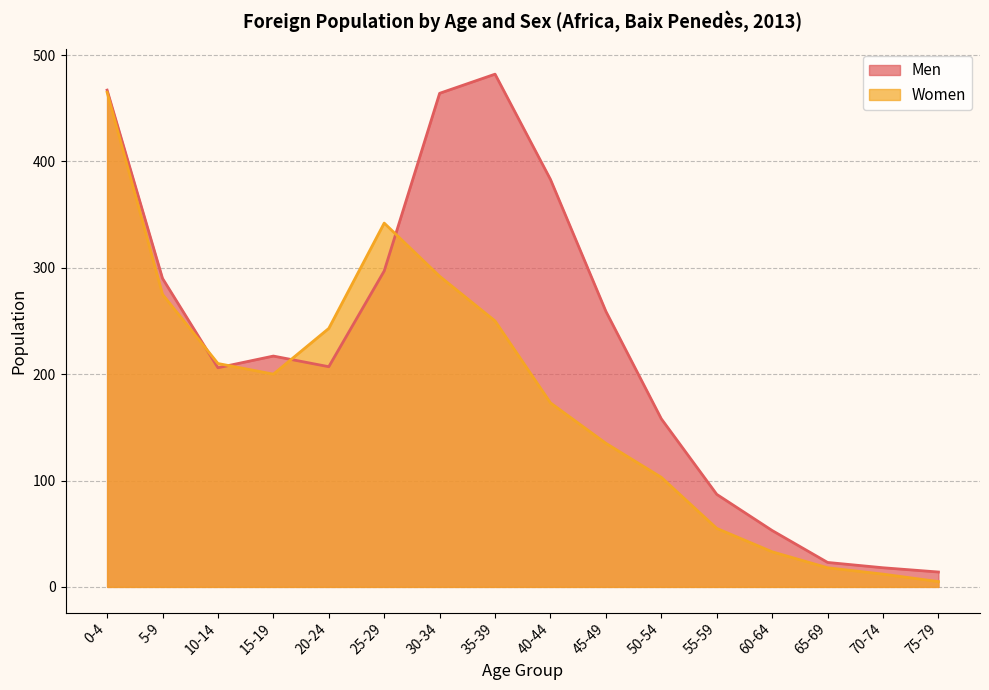

How many lines are shown in the chart?

2